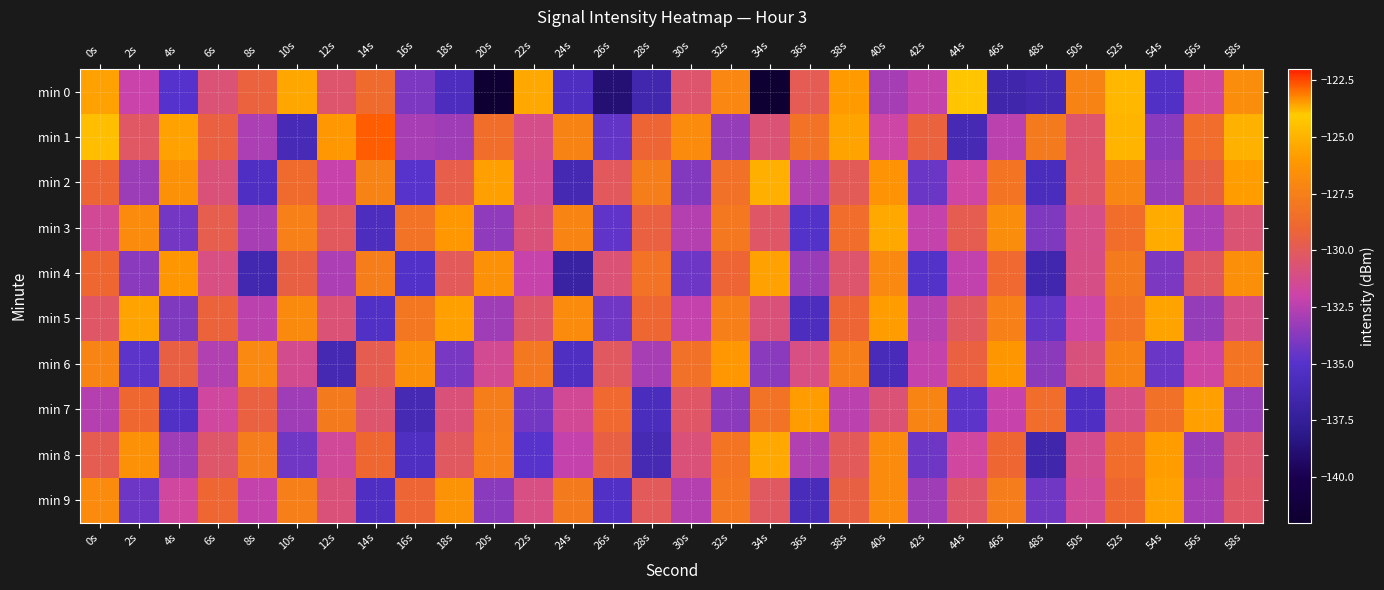

Reading left to right, what are all the values shown in this chart?

min 0: 0s=-125.7	2s=-132.1	4s=-135.0	6s=-130.7	8s=-129.3	10s=-125.5	12s=-130.5	14s=-128.7	16s=-134.0	18s=-135.6	20s=-141.8	22s=-125.4	24s=-135.5	26s=-138.8	28s=-136.4	30s=-130.5	32s=-127.0	34s=-141.8	36s=-129.9	38s=-126.0	40s=-133.0	42s=-132.2	44s=-124.3	46s=-136.6	48s=-136.2	50s=-127.3	52s=-124.8	54s=-135.3	56s=-131.8	58s=-126.8
min 1: 0s=-124.5	2s=-130.3	4s=-125.7	6s=-129.4	8s=-132.8	10s=-136.0	12s=-126.1	14s=-122.7	16s=-132.9	18s=-133.1	20s=-128.5	22s=-131.2	24s=-127.3	26s=-134.6	28s=-129.1	30s=-126.8	32s=-133.4	34s=-130.7	36s=-128.2	38s=-125.6	40s=-131.9	42s=-129.3	44s=-136.1	46s=-132.4	48s=-127.8	50s=-130.5	52s=-124.9	54s=-133.7	56s=-128.6	58s=-125.1
min 2: 0s=-129.1	2s=-133.2	4s=-126.5	6s=-130.8	8s=-135.4	10s=-128.7	12s=-132.1	14s=-127.3	16s=-134.9	18s=-129.6	20s=-125.8	22s=-131.4	24s=-136.2	26s=-130.1	28s=-127.6	30s=-133.8	32s=-128.4	34s=-125.2	36s=-132.7	38s=-129.9	40s=-126.3	42s=-134.5	44s=-131.8	46s=-128.1	48s=-135.7	50s=-130.4	52s=-127.1	54s=-133.3	56s=-129.5	58s=-125.9
min 3: 0s=-131.5	2s=-126.8	4s=-134.2	6s=-129.7	8s=-132.9	10s=-127.4	12s=-130.1	14s=-135.6	16s=-128.3	18s=-126.1	20s=-133.5	22s=-130.8	24s=-127.2	26s=-134.7	28s=-129.4	30s=-132.6	32s=-127.9	34s=-130.3	36s=-135.1	38s=-128.6	40s=-125.4	42s=-132.2	44s=-129.8	46s=-126.7	48s=-133.9	50s=-131.2	52s=-128.5	54s=-125.3	56s=-132.8	58s=-130.6
min 4: 0s=-128.9	2s=-133.7	4s=-126.2	6s=-131.0	8s=-136.3	10s=-129.5	12s=-132.8	14s=-127.6	16s=-135.2	18s=-130.0	20s=-126.5	22s=-132.1	24s=-137.0	26s=-130.7	28s=-128.2	30s=-134.4	32s=-129.1	34s=-125.7	36s=-133.3	38s=-130.5	40s=-127.0	42s=-135.1	44s=-132.3	46s=-128.8	48s=-136.4	50s=-131.1	52s=-127.8	54s=-134.0	56s=-130.2	58s=-126.6
min 5: 0s=-130.3	2s=-125.6	4s=-133.9	6s=-129.2	8s=-132.4	10s=-126.9	12s=-130.7	14s=-135.3	16s=-128.0	18s=-125.8	20s=-133.1	22s=-130.4	24s=-126.8	26s=-134.3	28s=-129.0	30s=-132.2	32s=-127.5	34s=-130.8	36s=-135.6	38s=-129.1	40s=-125.9	42s=-132.5	44s=-130.2	46s=-127.4	48s=-134.6	50s=-131.9	52s=-128.2	54s=-125.6	56s=-133.4	58s=-131.1
min 6: 0s=-127.2	2s=-134.8	4s=-129.5	6s=-132.7	8s=-127.0	10s=-131.3	12s=-136.2	14s=-129.8	16s=-126.6	18s=-134.1	20s=-131.4	22s=-127.9	24s=-135.5	26s=-130.2	28s=-132.9	30s=-128.4	32s=-126.1	34s=-133.7	36s=-131.0	38s=-127.5	40s=-135.9	42s=-132.2	44s=-129.4	46s=-126.2	48s=-133.6	50s=-130.9	52s=-127.3	54s=-134.5	56s=-131.8	58s=-128.1
min 7: 0s=-132.6	2s=-128.9	4s=-135.3	6s=-131.7	8s=-129.4	10s=-133.1	12s=-127.8	14s=-130.5	16s=-136.1	18s=-130.8	20s=-127.6	22s=-134.2	24s=-131.5	26s=-128.8	28s=-135.7	30s=-130.3	32s=-133.6	34s=-128.2	36s=-125.9	38s=-132.4	40s=-130.7	42s=-127.2	44s=-134.8	46s=-132.1	48s=-128.6	50s=-135.4	52s=-131.1	54s=-128.4	56s=-125.8	58s=-133.2
min 8: 0s=-129.8	2s=-126.5	4s=-133.1	6s=-130.4	8s=-127.7	10s=-134.3	12s=-131.6	14s=-128.9	16s=-135.5	18s=-130.2	20s=-127.4	22s=-134.9	24s=-132.2	26s=-129.5	28s=-136.1	30s=-130.8	32s=-128.1	34s=-125.4	36s=-132.7	38s=-130.0	40s=-126.8	42s=-134.4	44s=-131.7	46s=-129.0	48s=-136.6	50s=-131.3	52s=-128.6	54s=-125.9	56s=-133.2	58s=-130.5
min 9: 0s=-126.8	2s=-134.4	4s=-131.7	6s=-129.0	8s=-132.2	10s=-127.5	12s=-130.8	14s=-135.4	16s=-129.1	18s=-126.4	20s=-133.7	22s=-131.0	24s=-127.8	26s=-135.3	28s=-130.0	30s=-132.6	32s=-127.9	34s=-130.2	36s=-135.8	38s=-129.5	40s=-126.8	42s=-133.1	44s=-130.4	46s=-127.7	48s=-134.3	50s=-131.6	52s=-128.9	54s=-125.7	56s=-133.0	58s=-130.3